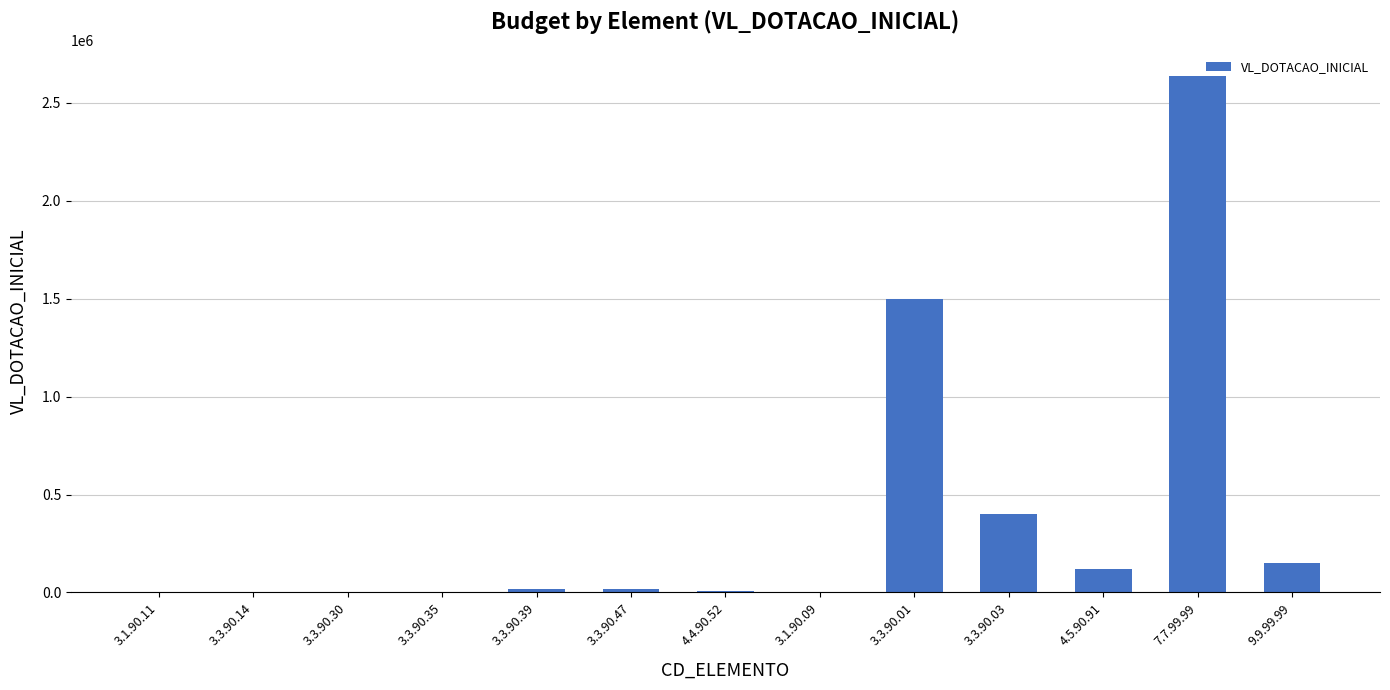

The value at 4.5.90.91 is 120000. True or false?

True